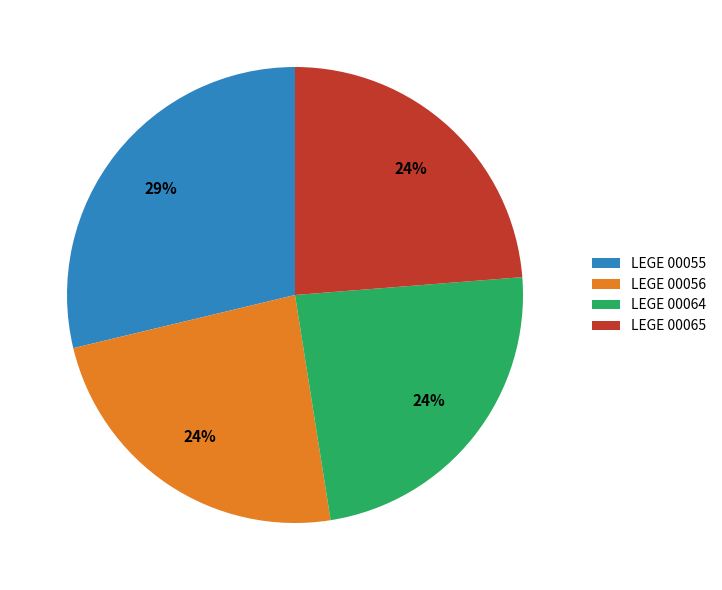

Is the sum of LEGE 00055 and LEGE 00065 greater than half?

Yes